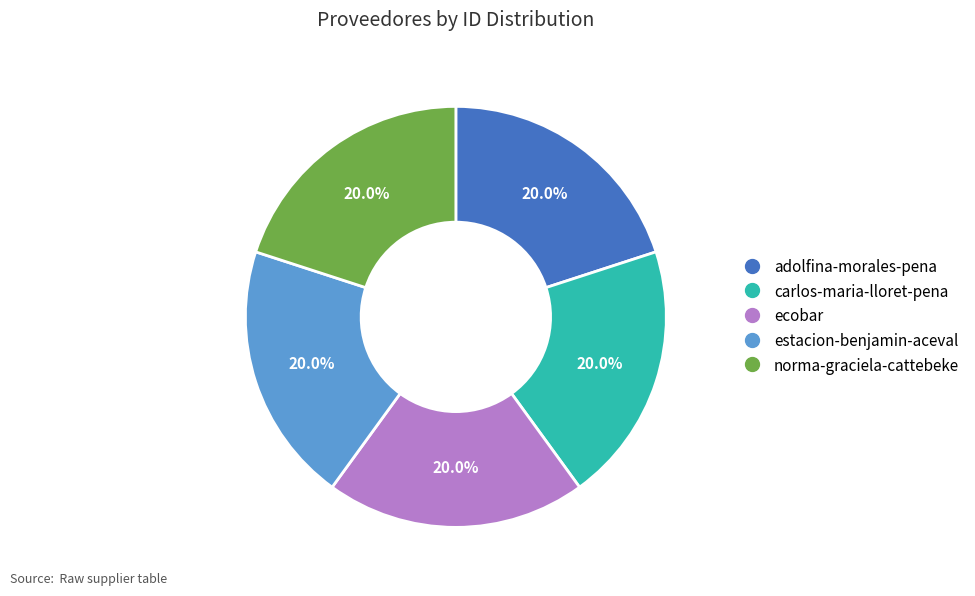

Approximately how many times larger is the value at adolfina-morales-pena compared to carlos-maria-lloret-pena?

1.0